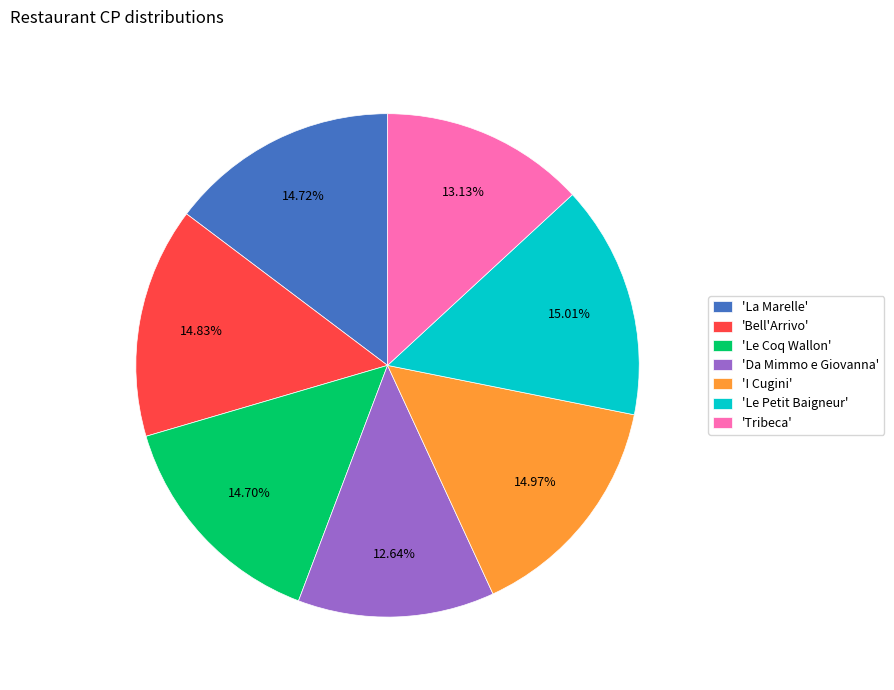

Which has a higher value, 'Le Petit Baigneur' or 'Da Mimmo e Giovanna'?

'Le Petit Baigneur'